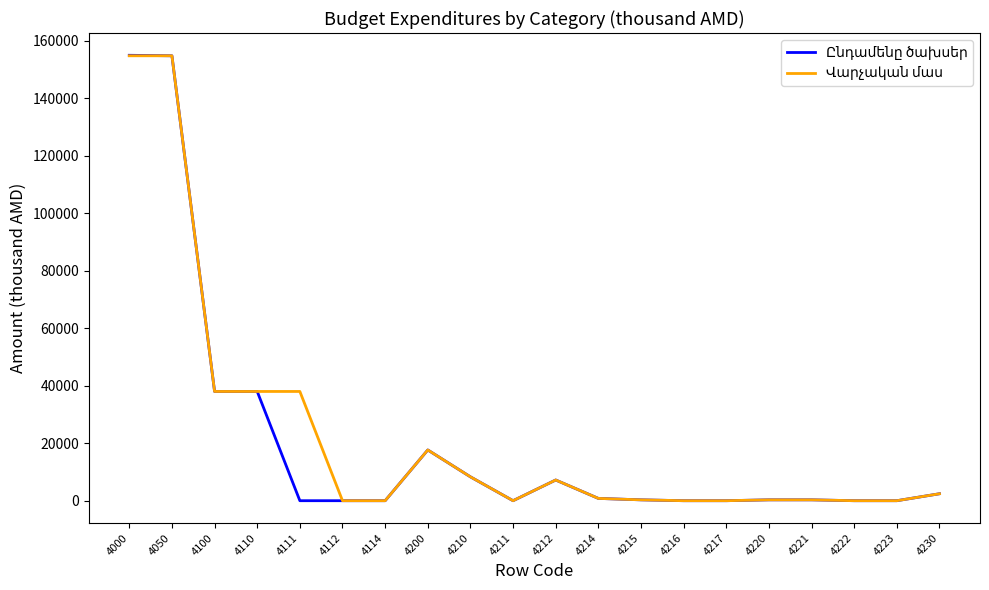

What is the maximum value shown in the chart?

154936.1